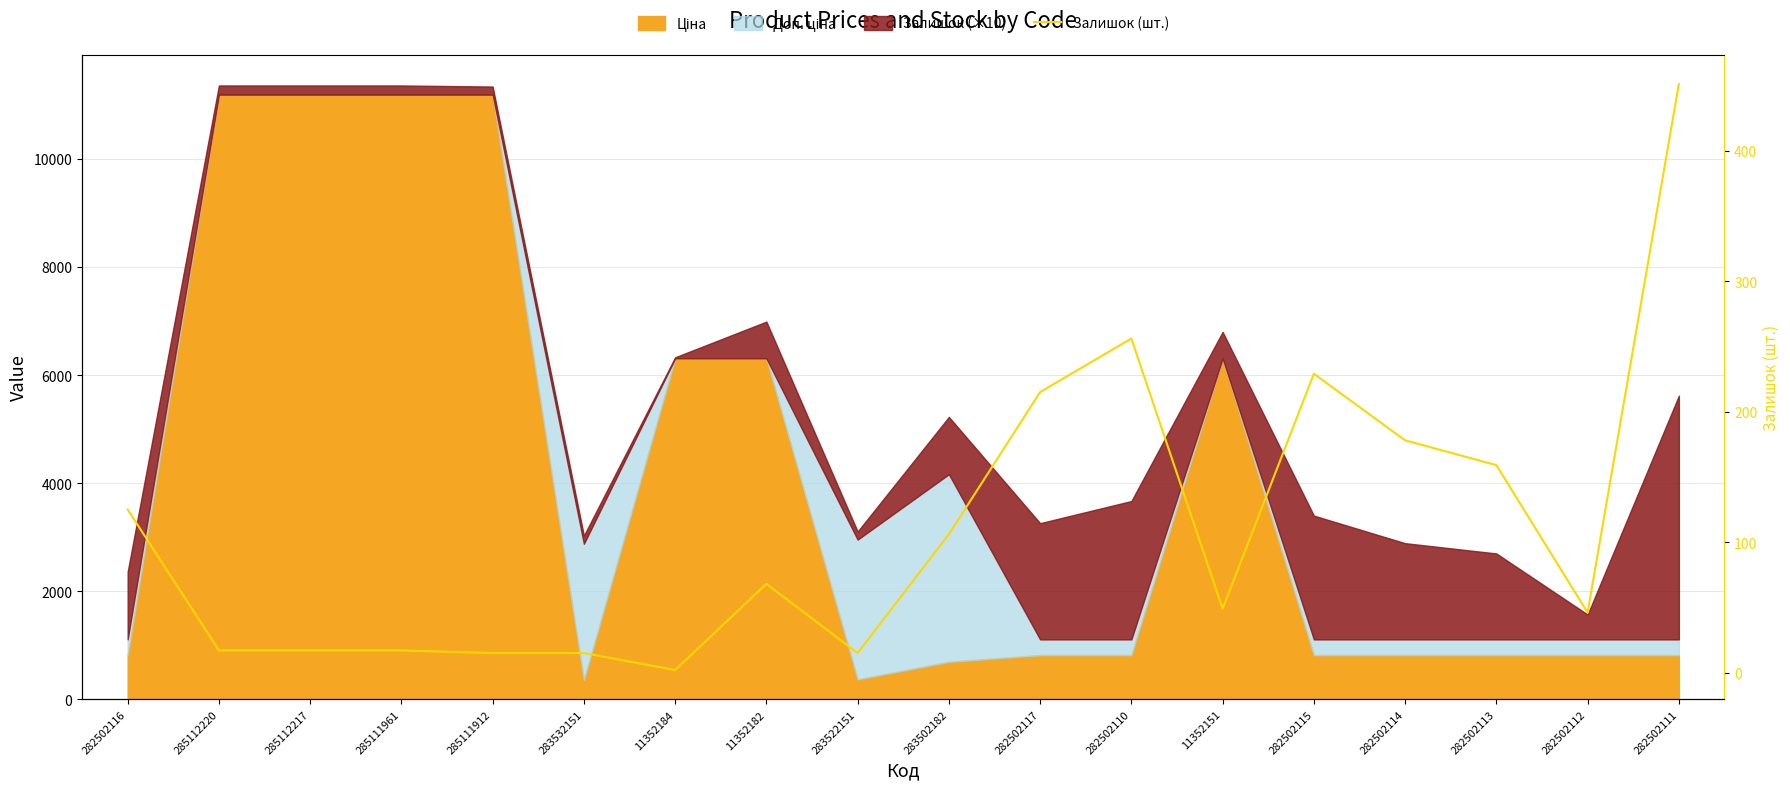

What is the maximum value shown in the chart?

451